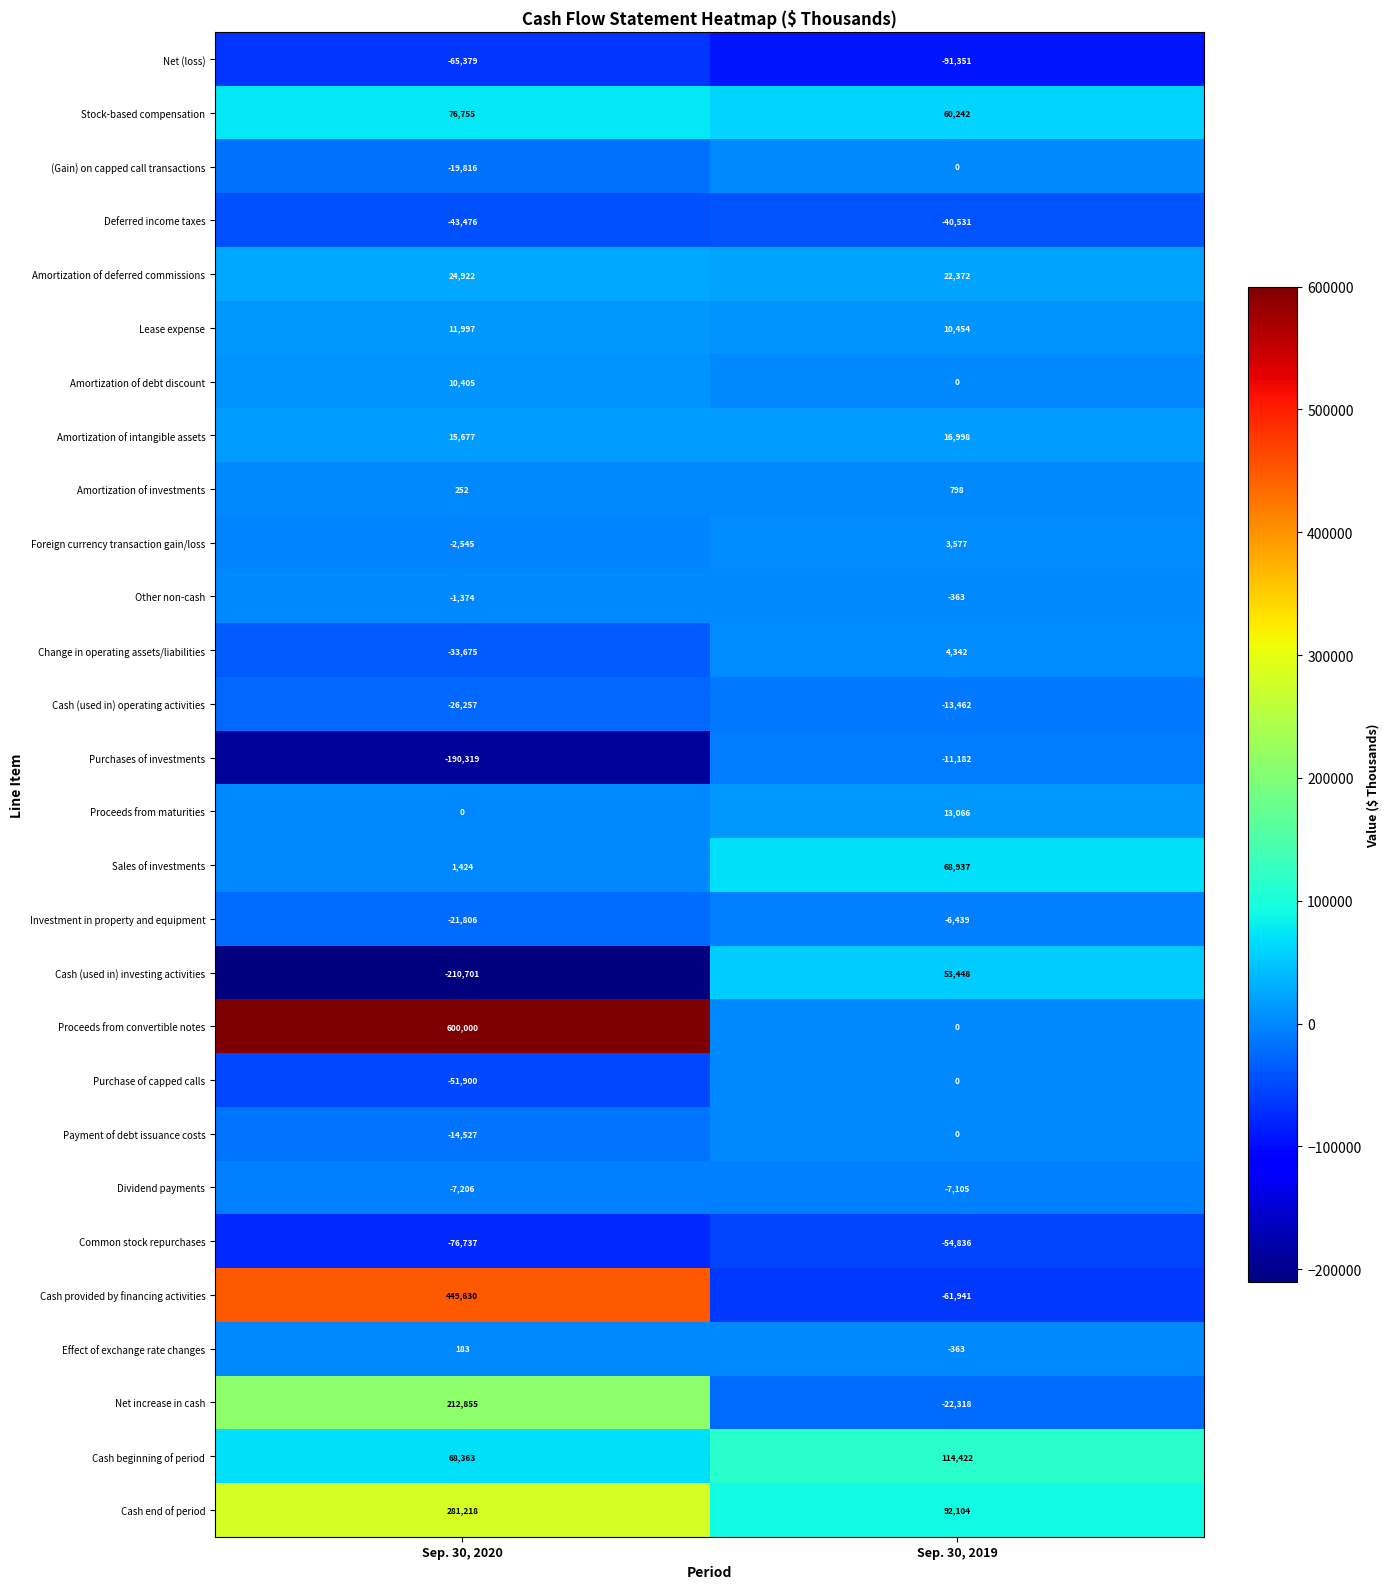

Rank the series at Sep. 30, 2020 from lowest to highest value.

Cash (used in) investing activities, Purchases of investments, Common stock repurchases, Net (loss), Purchase of capped calls, Deferred income taxes, Change in operating assets/liabilities, Cash (used in) operating activities, Investment in property and equipment, (Gain) on capped call transactions, Payment of debt issuance costs, Dividend payments, Foreign currency transaction gain/loss, Other non-cash, Proceeds from maturities, Effect of exchange rate changes, Amortization of investments, Sales of investments, Amortization of debt discount, Lease expense, Amortization of intangible assets, Amortization of deferred commissions, Cash beginning of period, Stock-based compensation, Net increase in cash, Cash end of period, Cash provided by financing activities, Proceeds from convertible notes